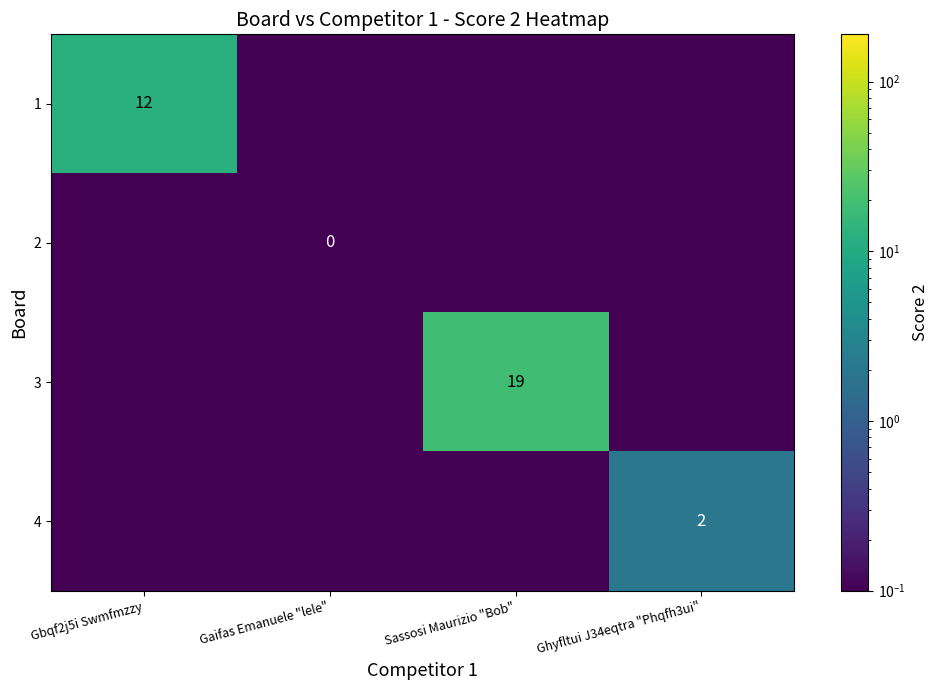

The 4 series shows 2.0 at Ghyfltui J34eqtra "Phqfh3ui". True or false?

True